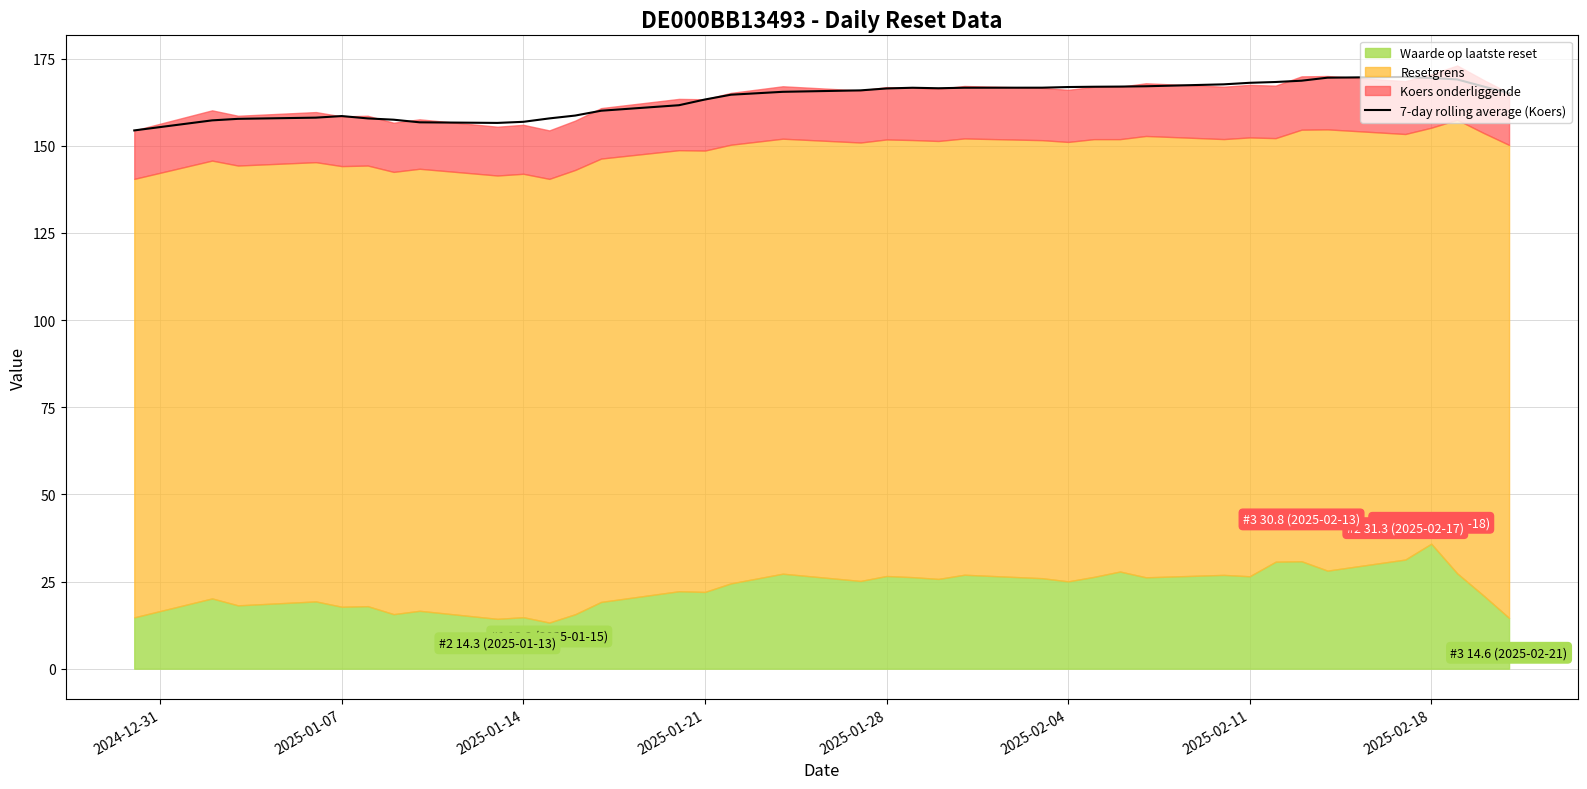

What is the maximum value for 7-day rolling average (Koers)?

169.7